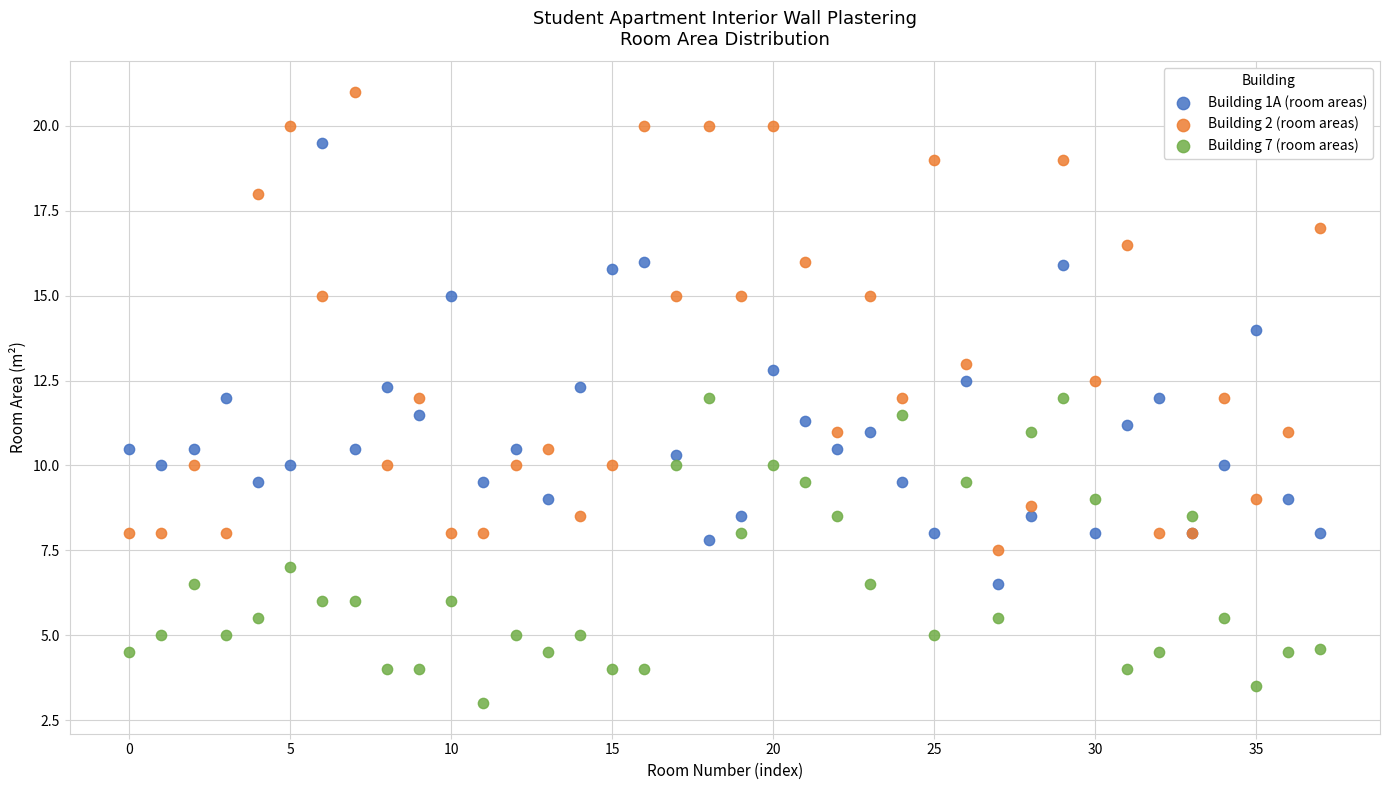

Which series has the largest Y range (max minus min)?

Building 2 (room areas)